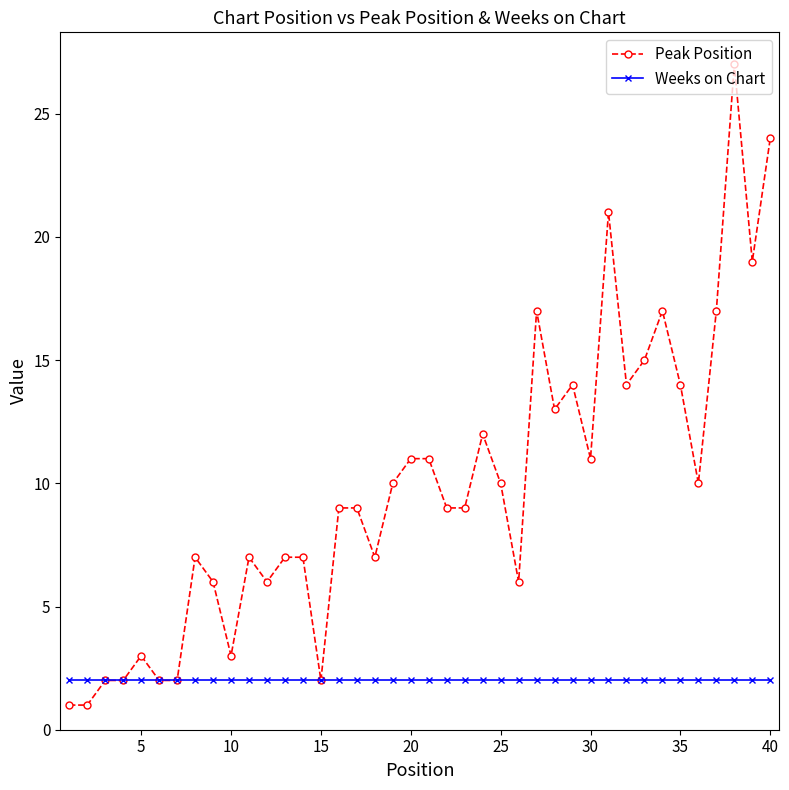

Which series has the widest spread of values?

Peak Position